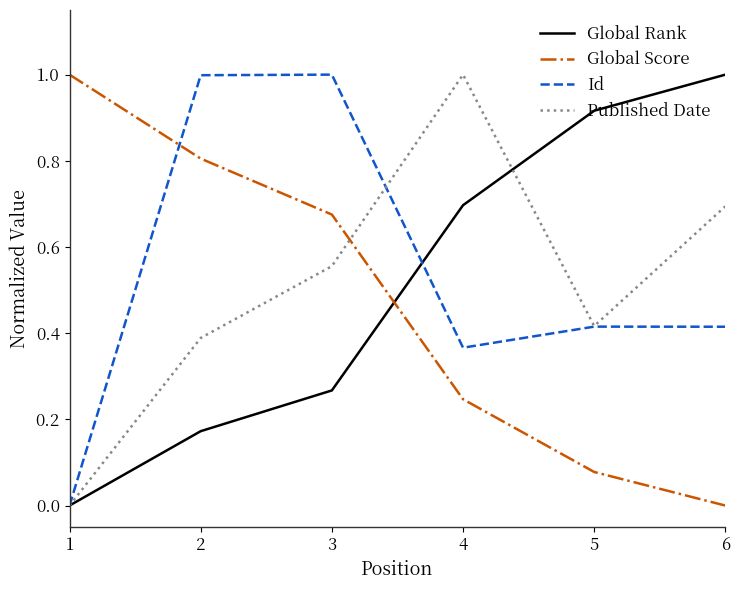

Which series changed the most between 3 and 5?

Global Rank